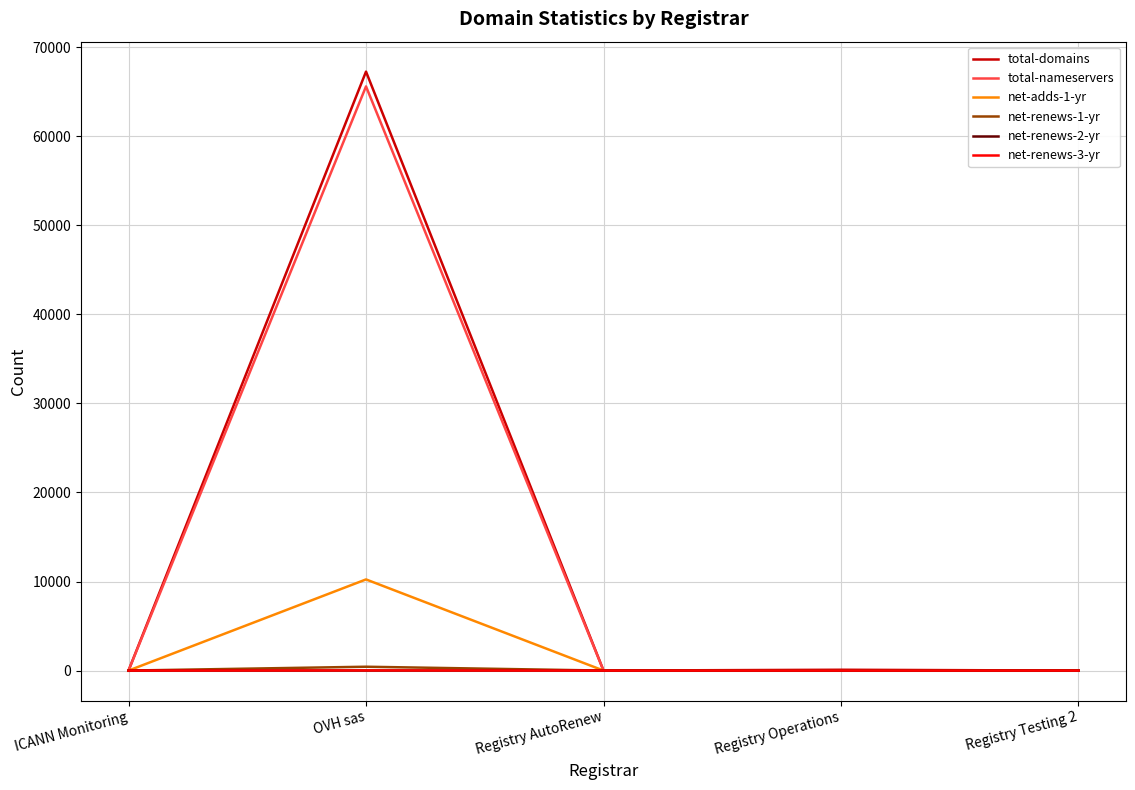

The value of net-adds-1-yr at Registry Testing 2 is 7161. True or false?

False